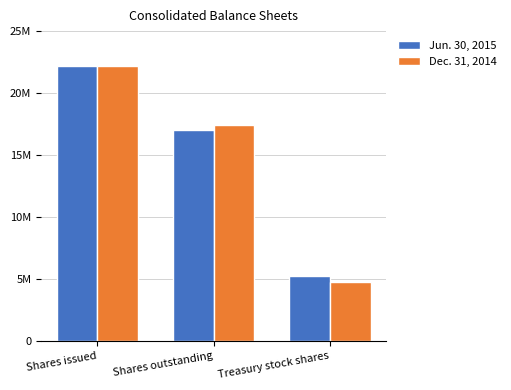

At how many categories does at least one series exceed 15947258?

2